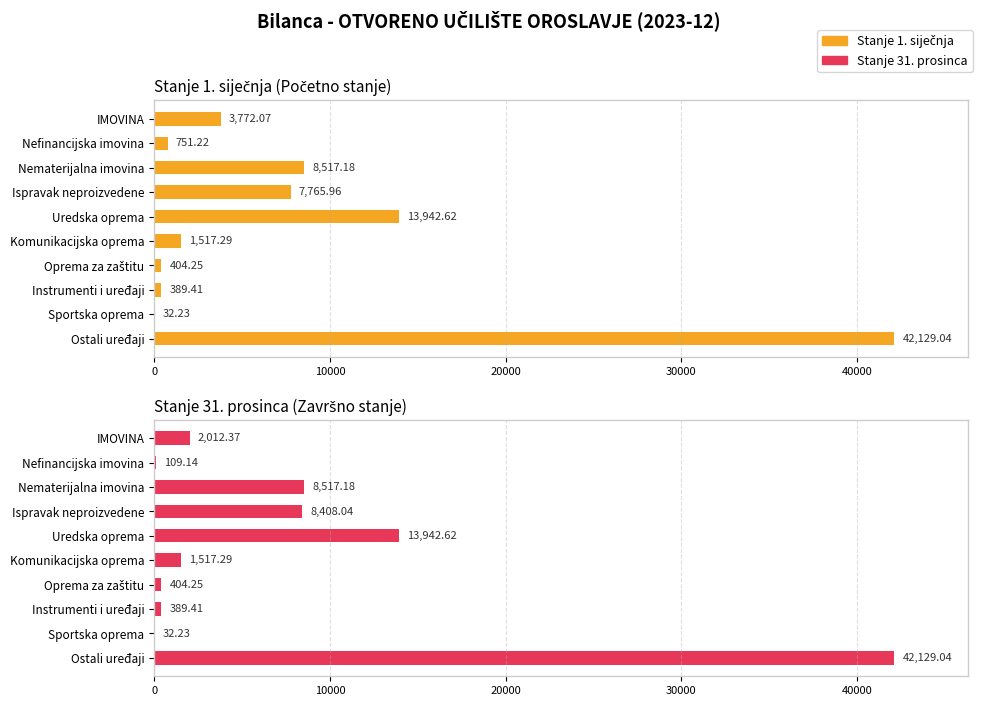

What is the sum of all Stanje 1. siječnja values?

79221.3